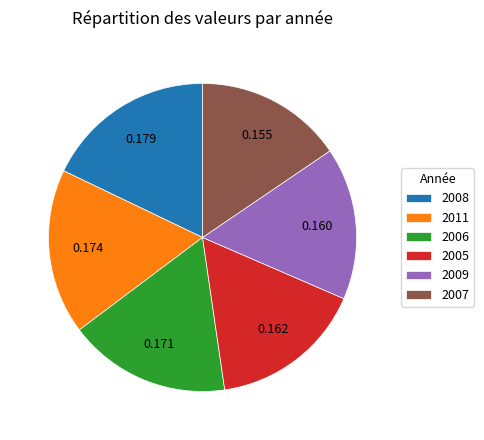

Is there any slice that represents more than half of the pie?

No